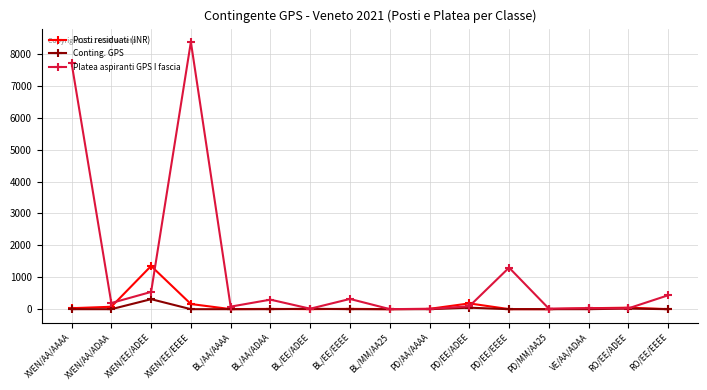

Between which two adjacent categories do Platea aspiranti GPS I fascia and Posti residuati (INR) first intersect?

XVEN/AA/ADAA and XVEN/EE/ADEE